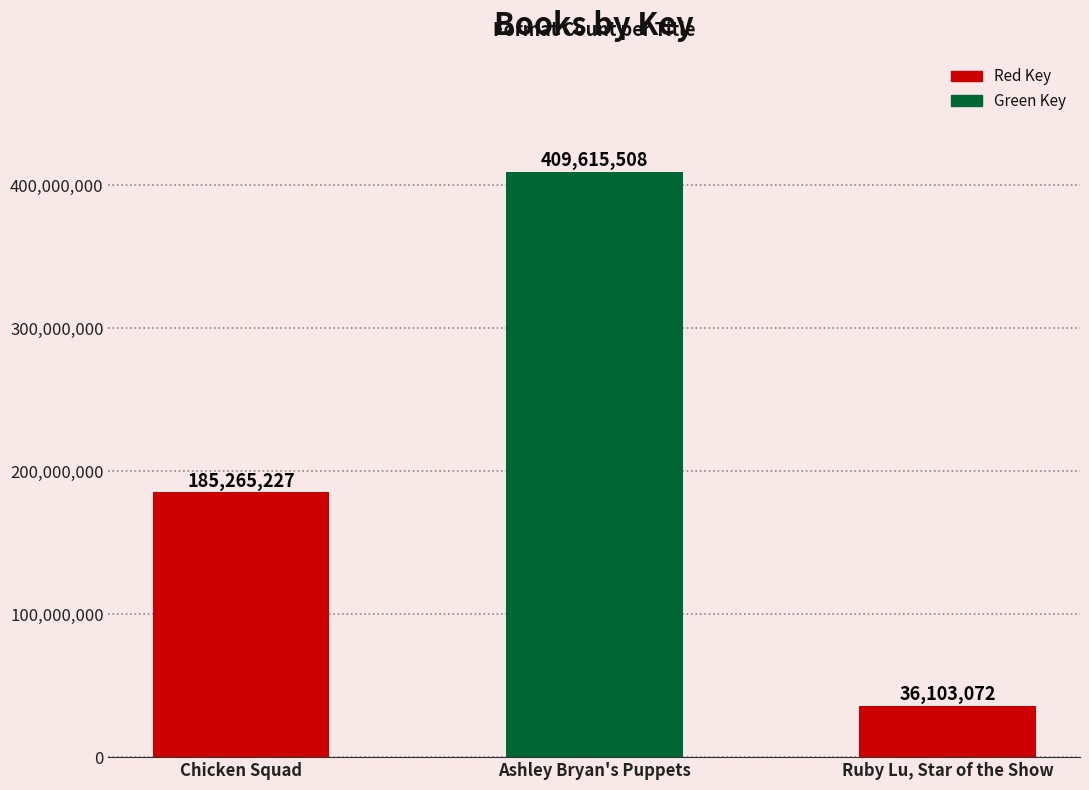

How many bars are there in total?

3